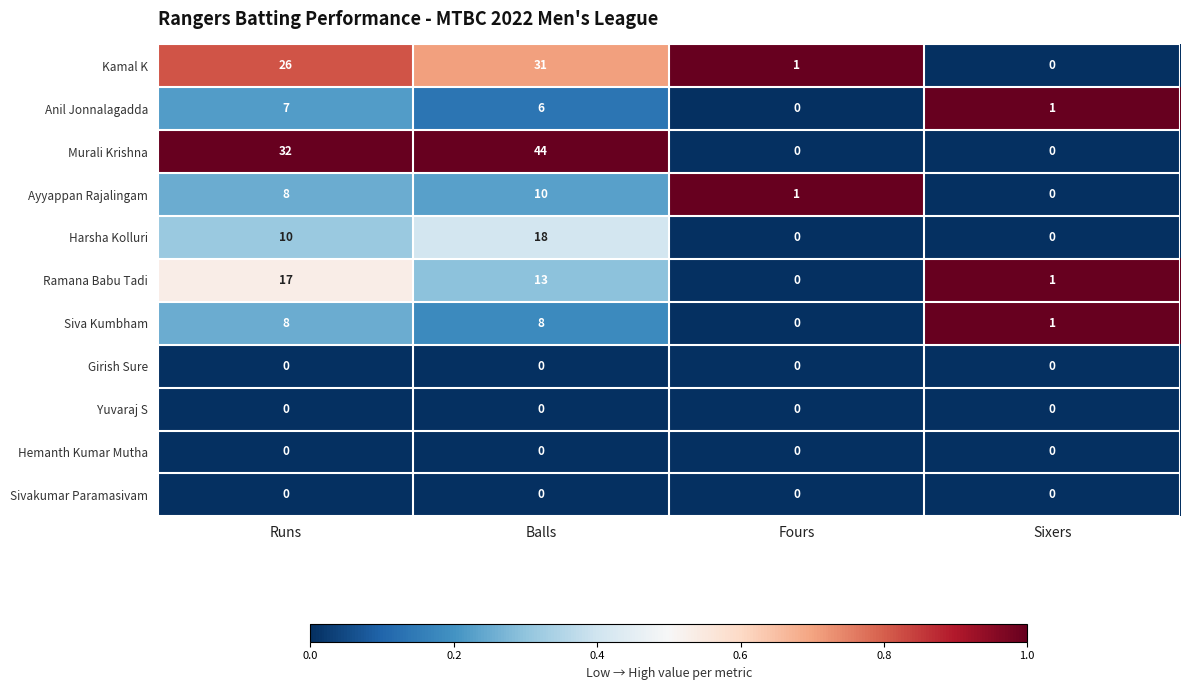

At which label is Ayyappan Rajalingam closest to 5?

Runs